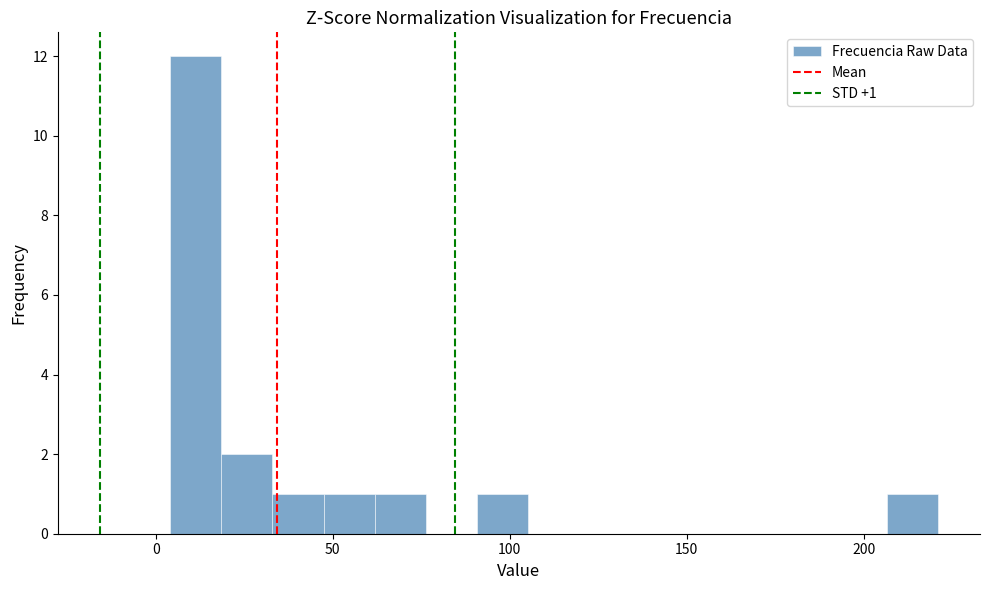

Around what value on the x-axis is the tallest bar? Give the approximate position of its centre, as read against the axis.

10